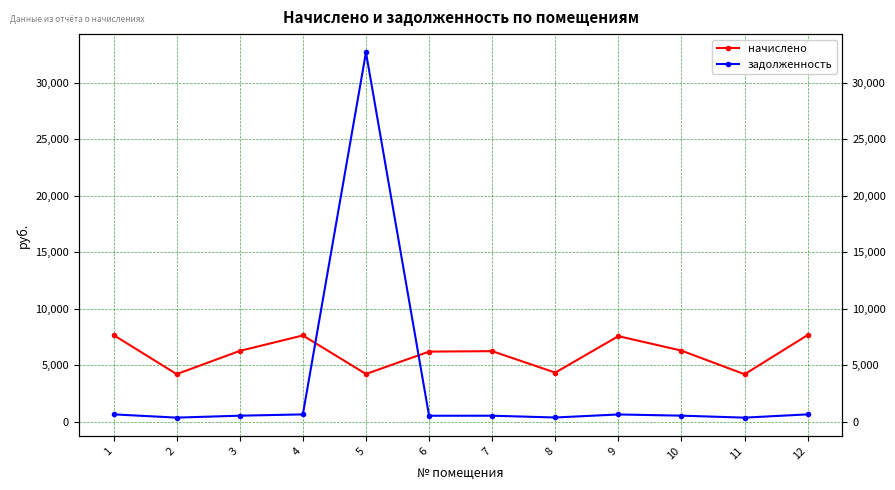

Between which two adjacent categories do задолженность and начислено first intersect?

4 and 5